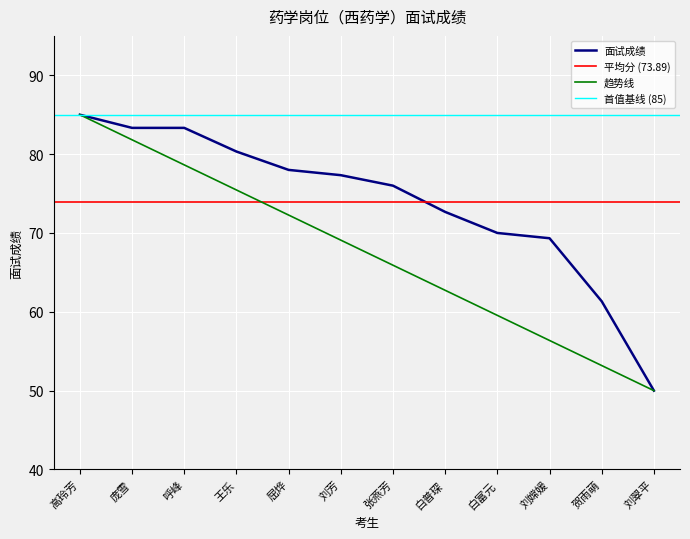

True or false: the data shows 66.7 at 刘翠平.

False